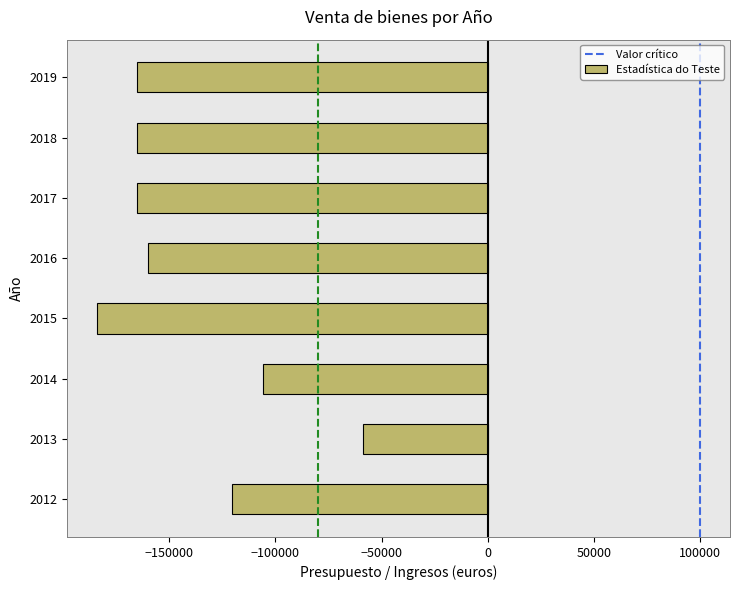

Reading bottom to top, extract all data points from this chart.

-120406.9	-58661.8	-106057.0	-183859.9	-160000.0	-165000.0	-165000.0	-165000.0